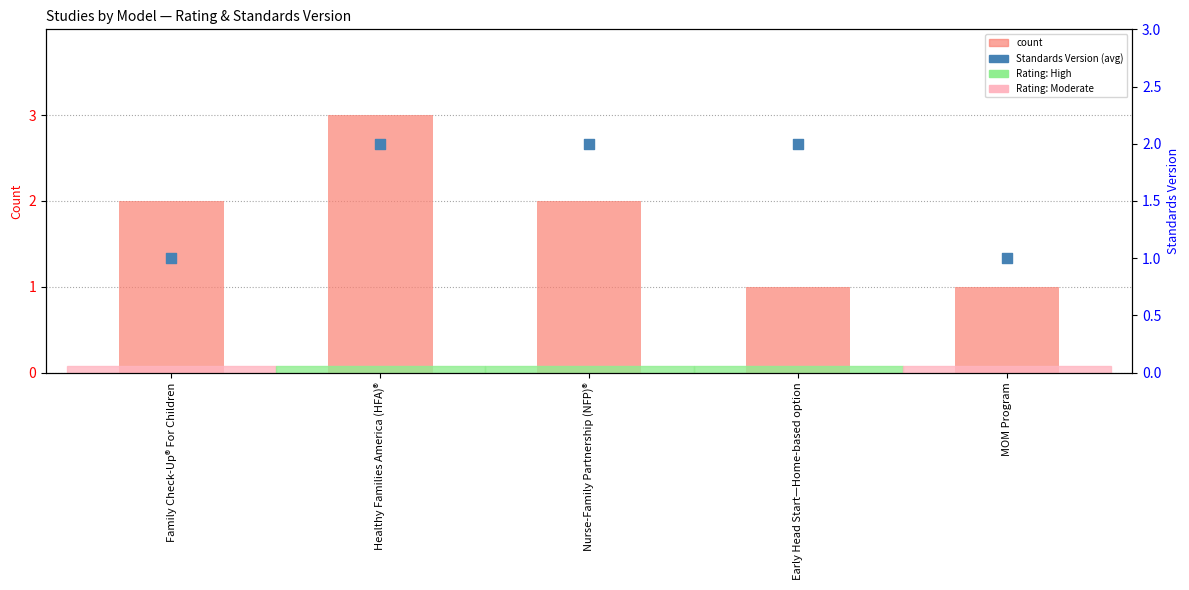

What are all the series names shown in the legend?

count, Standards Version (avg)